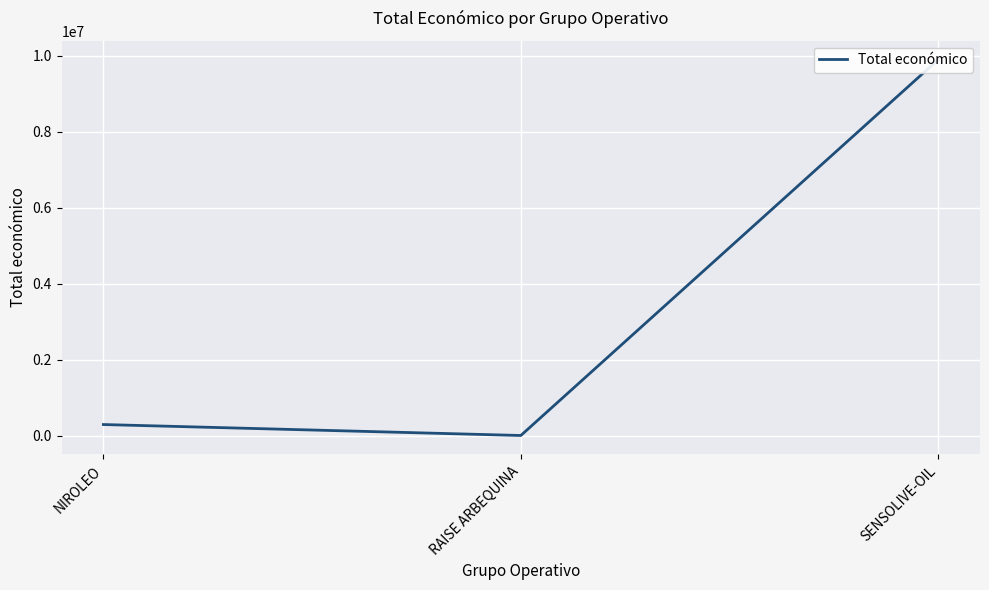

Approximately how many times larger is the value at NIROLEO compared to RAISE ARBEQUINA?

29.8